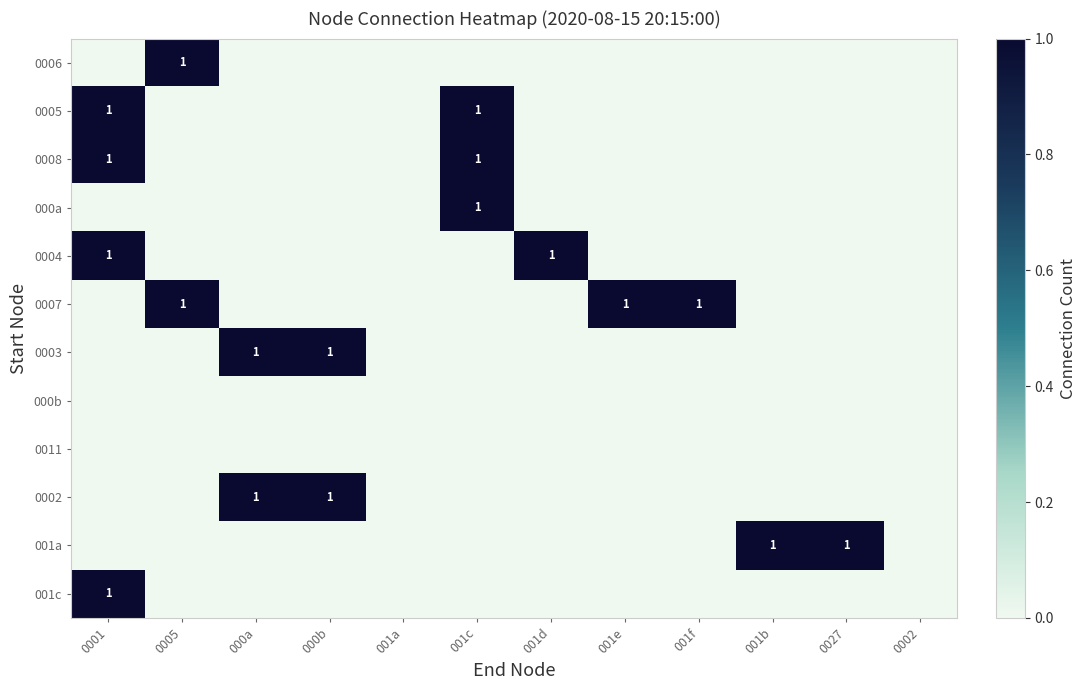

The value of 0002 at 000a is 2. True or false?

False